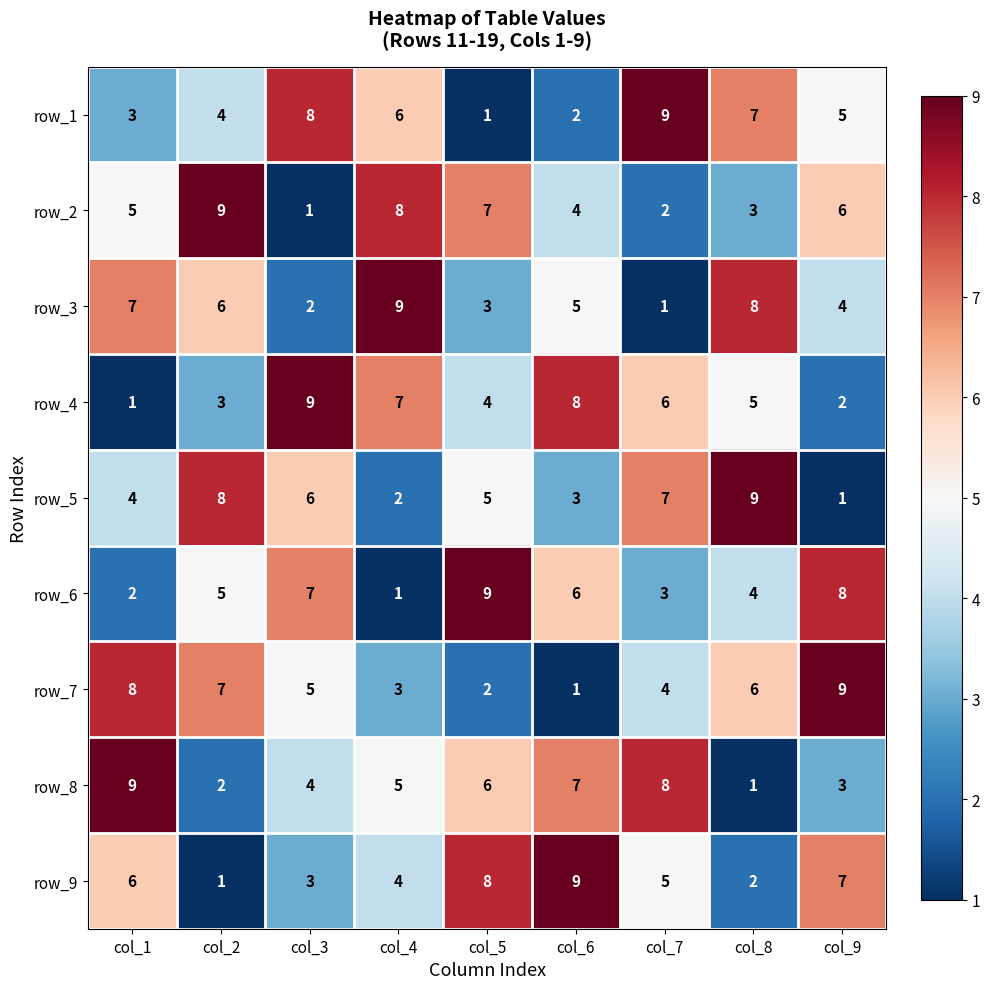

What is the total value across all series at col_7?

45